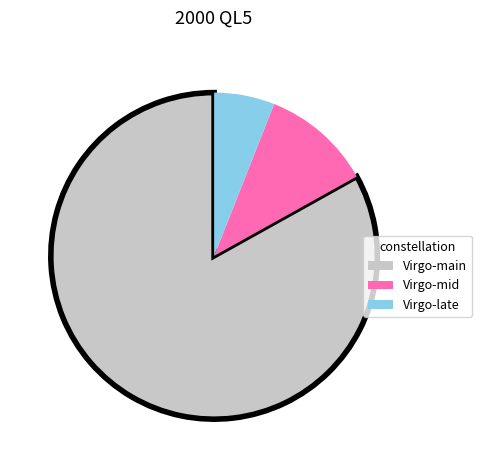

Between Virgo-main and Virgo-late, which is larger?

Virgo-main